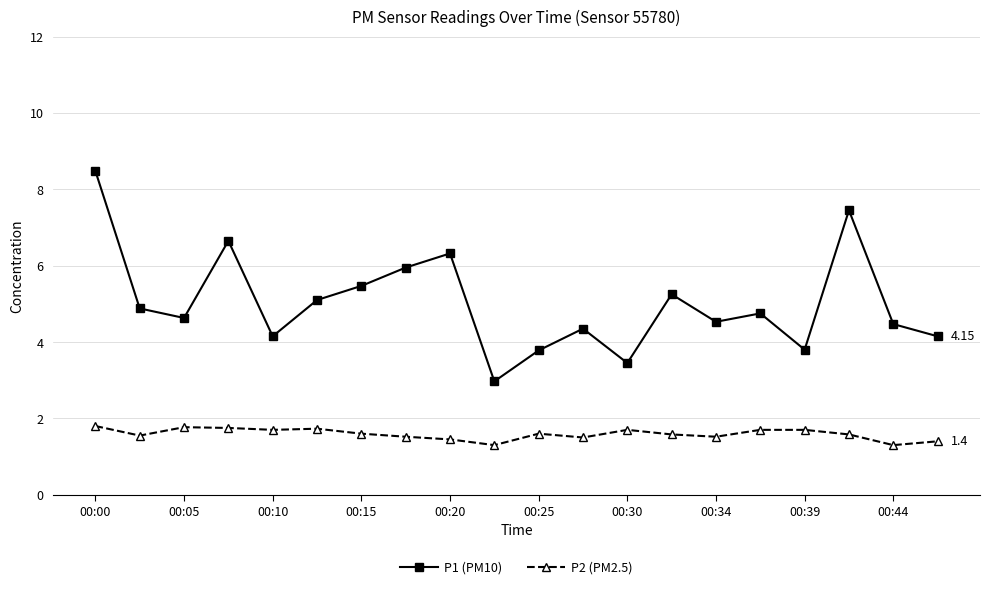

List the series in order of their overall mean, lowest first.

P2 (PM2.5), P1 (PM10)